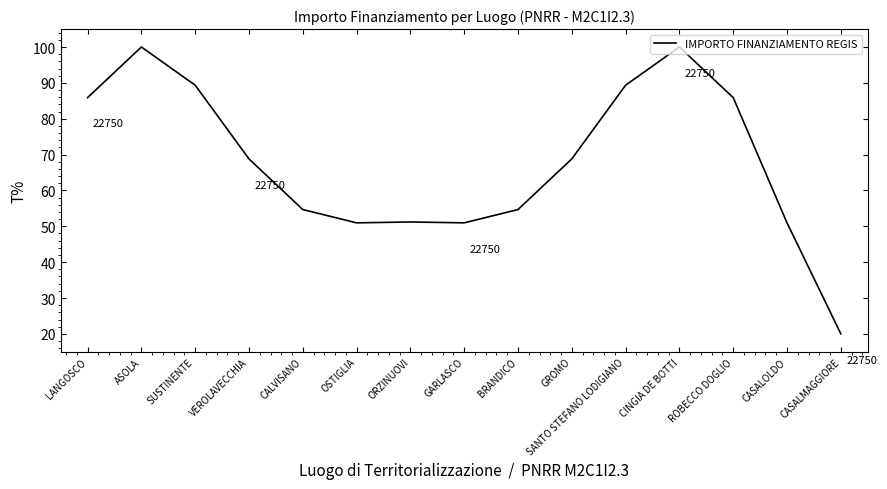

What position from the right is ASOLA?

14